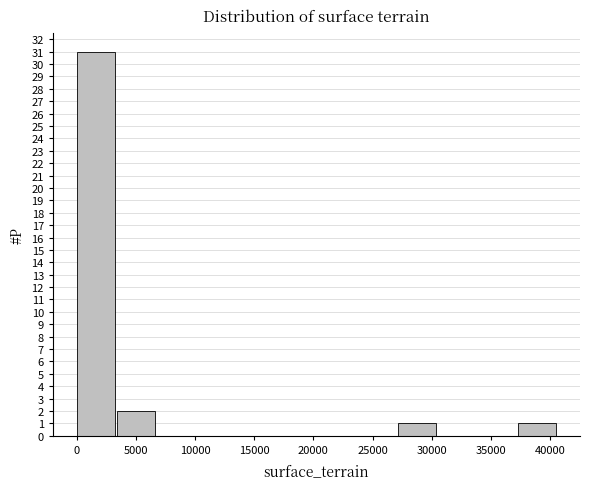

How tall is the bar that spans 3500 to 7000 on the x-axis? Neither the bar edges nor the heights are printed on the chart, so give them approximately, as read against the axes.

2